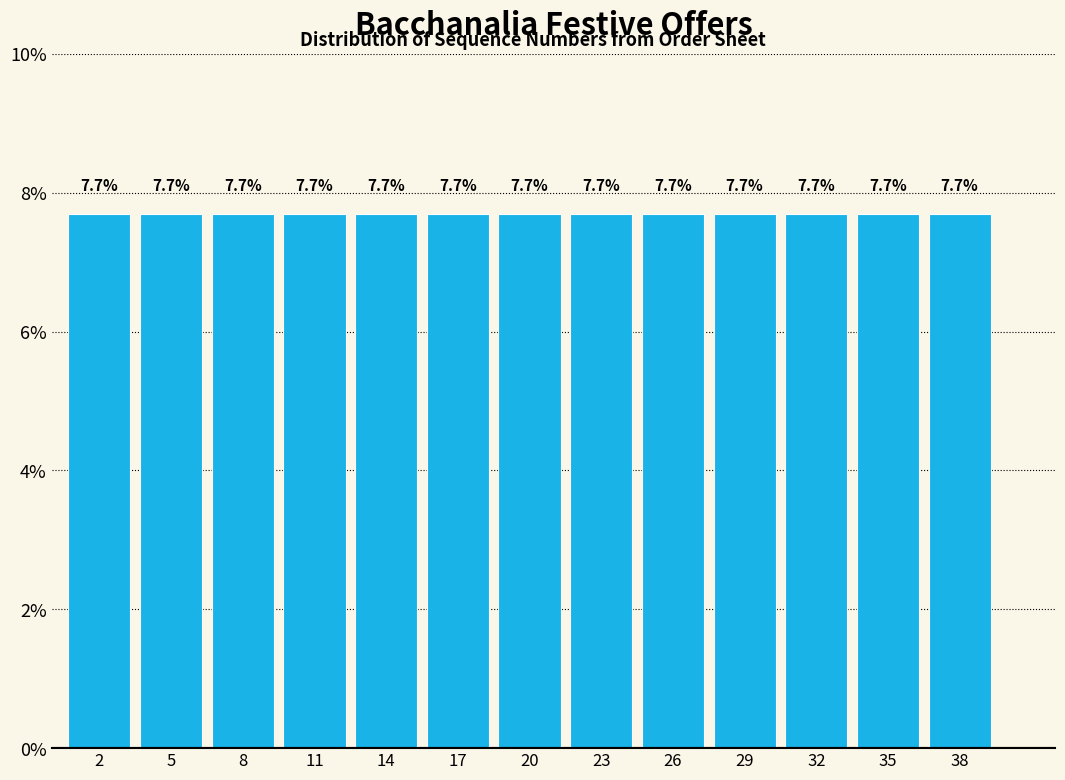

How tall is the bar that spans 33.5 to 36.5 on the x-axis?

7.7